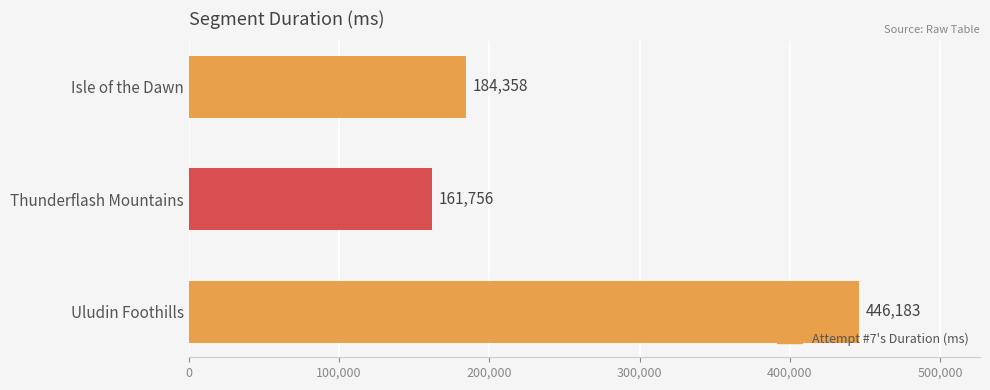

How many bars are there in total?

3